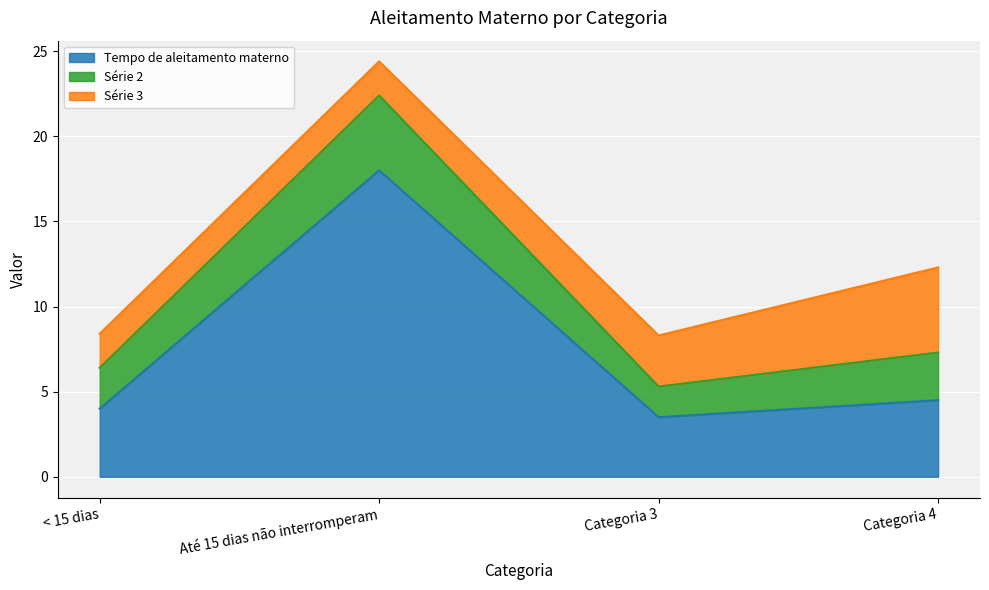

Reading right to left, what are all the values shown in this chart?

Tempo de aleitamento materno: Categoria 4=4.5	Categoria 3=3.5	Até 15 dias não interromperam=18.0	< 15 dias=4.0
Série 2: Categoria 4=2.8	Categoria 3=1.8	Até 15 dias não interromperam=4.4	< 15 dias=2.4
Série 3: Categoria 4=5.0	Categoria 3=3.0	Até 15 dias não interromperam=2.0	< 15 dias=2.0